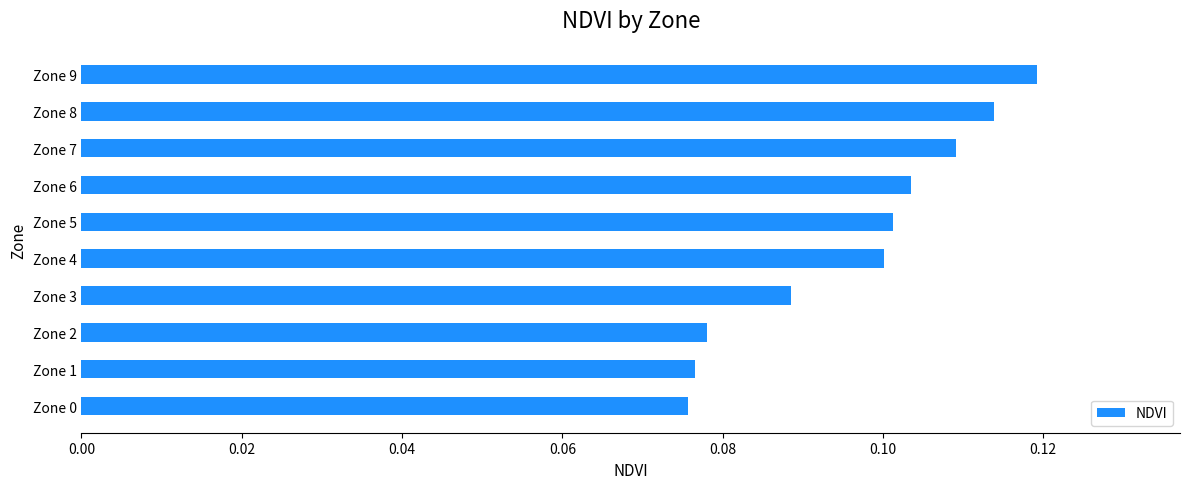

The chart shows a value of 0.0 at Zone 7. True or false?

False